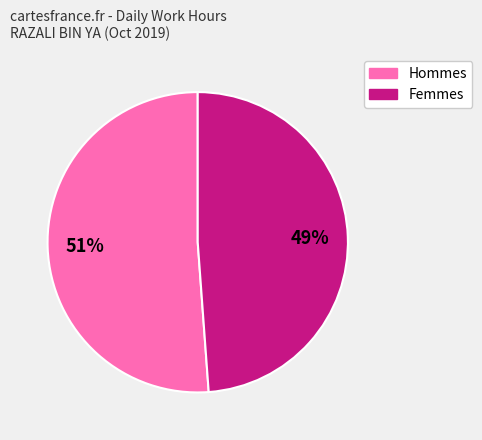

Is there a majority slice in this chart?

Yes